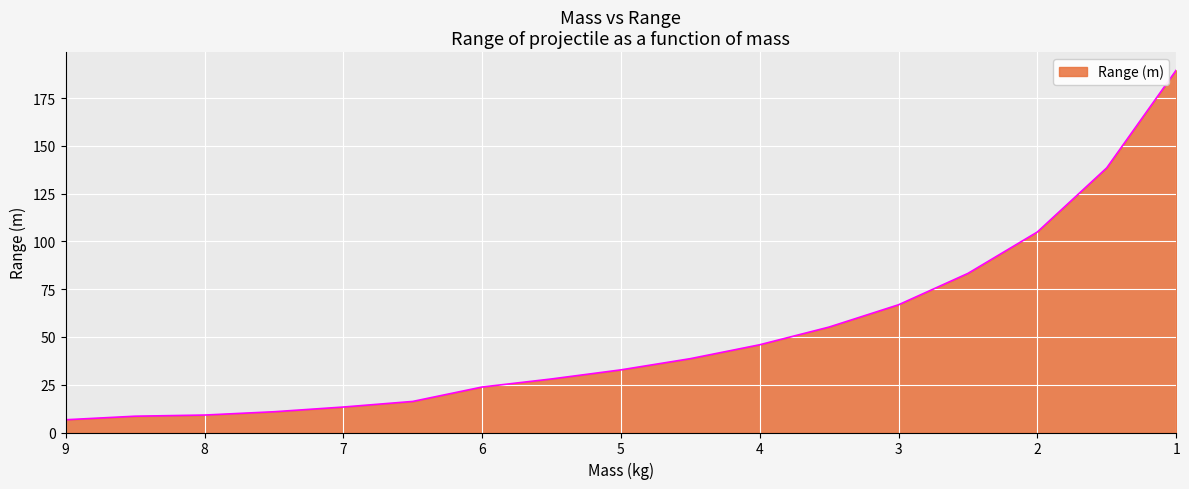

What value does the data have at 8.0?

9.1